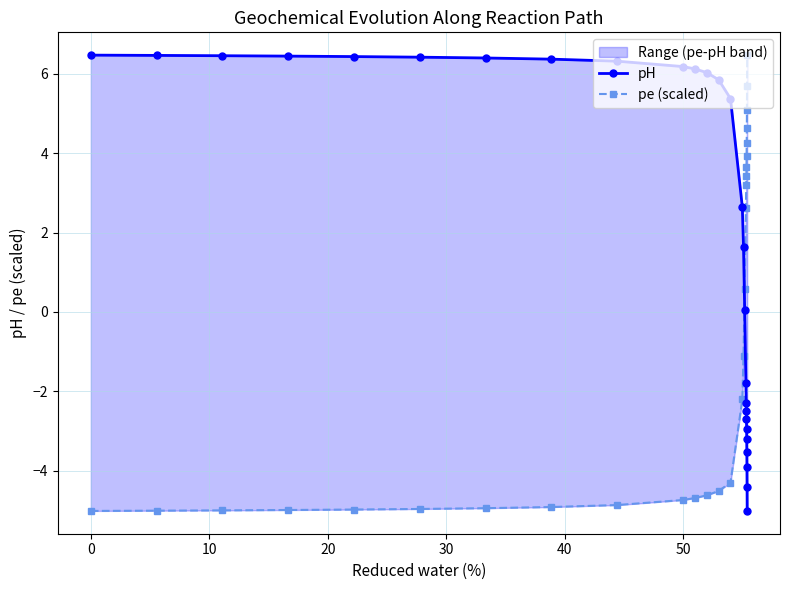

Reading left to right, transcribe all the data shown in this chart.

pH: 6.5	6.5	6.5	6.4	6.4	6.4	6.4	6.4	6.3	6.2	6.1	6.0	5.8	5.4	2.6	1.6	0.0	-1.8	-2.3	-2.5	-2.7	-2.9	-3.2	-3.5	-3.9	-4.4	-5.0
pe (scaled): -5.0	-5.0	-5.0	-5.0	-5.0	-5.0	-4.9	-4.9	-4.9	-4.7	-4.7	-4.6	-4.5	-4.3	-2.2	-1.1	0.6	2.6	3.2	3.4	3.7	3.9	4.3	4.6	5.1	5.7	6.5